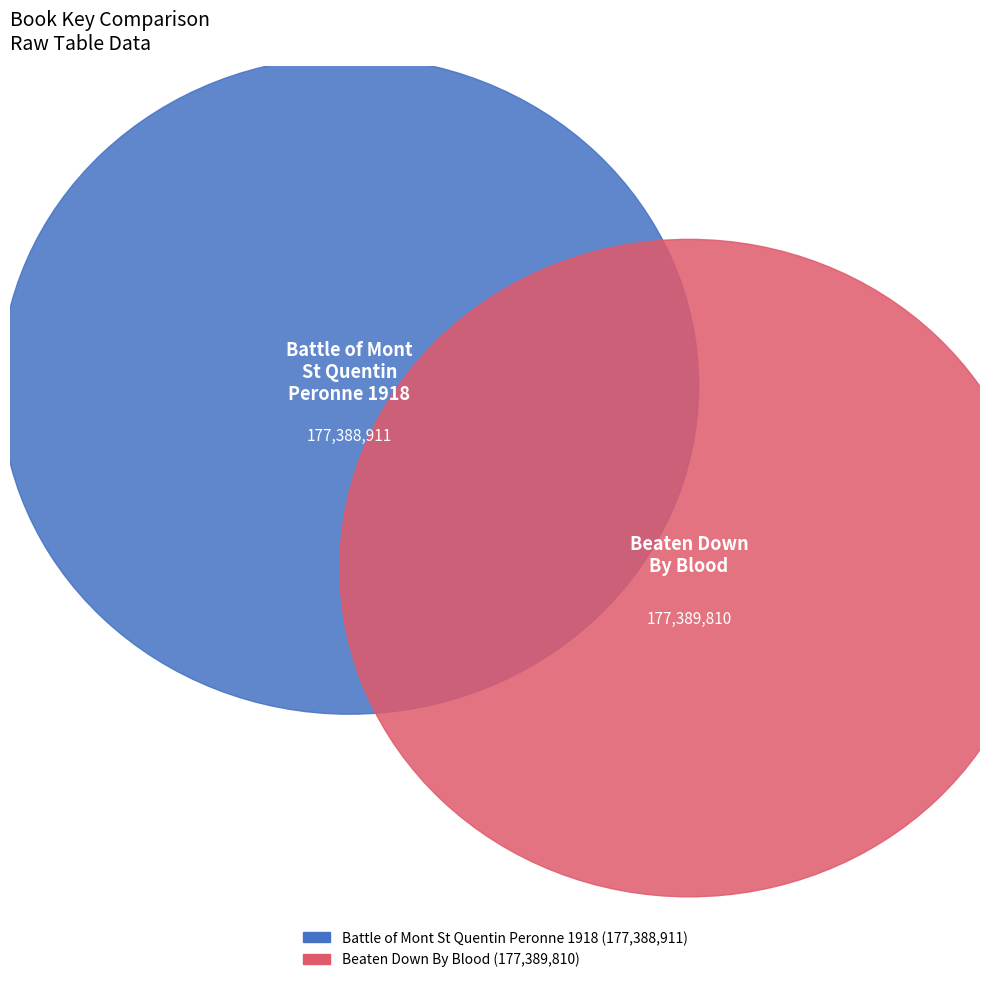

Does any single category account for the majority?

Yes